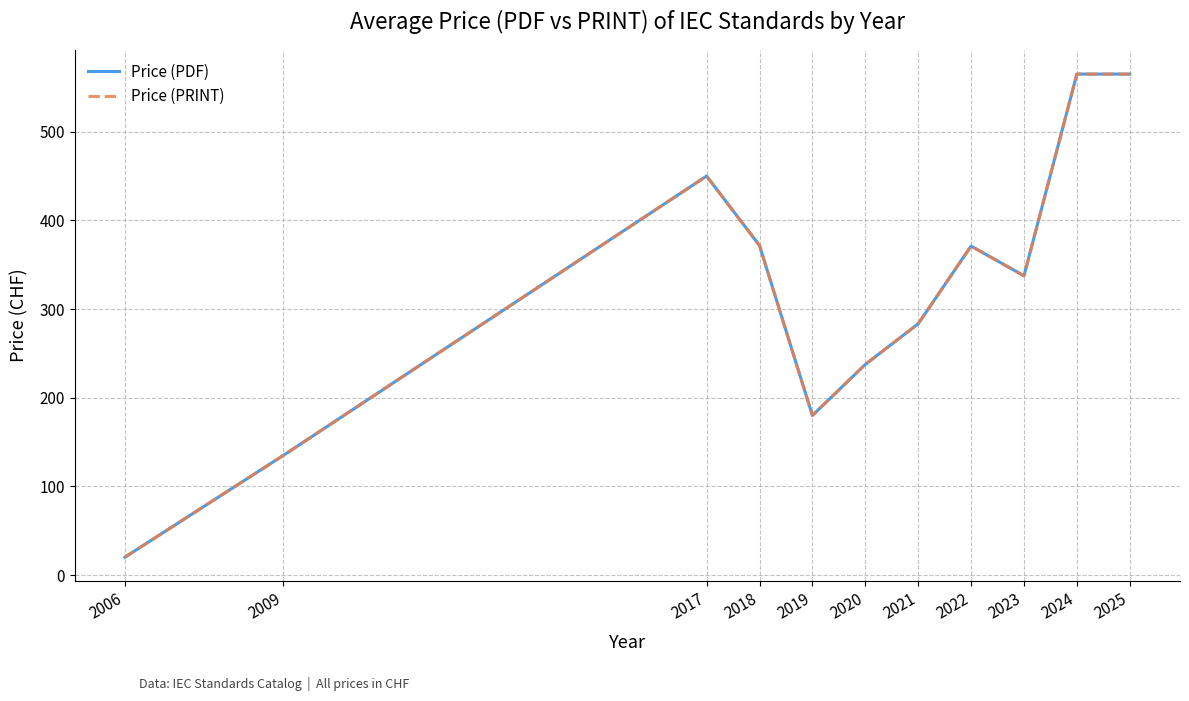

Is this an area chart (filled region under the line)?

No